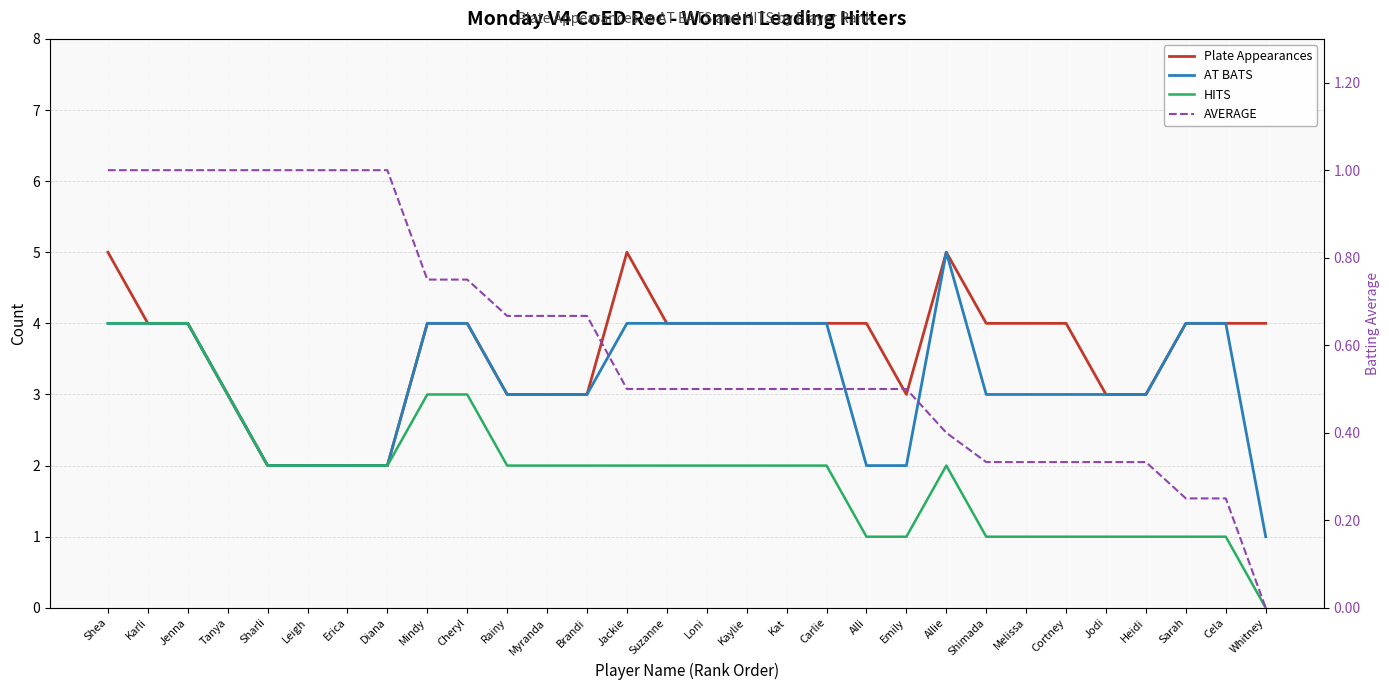

What is the average value of the HITS series?

1.9